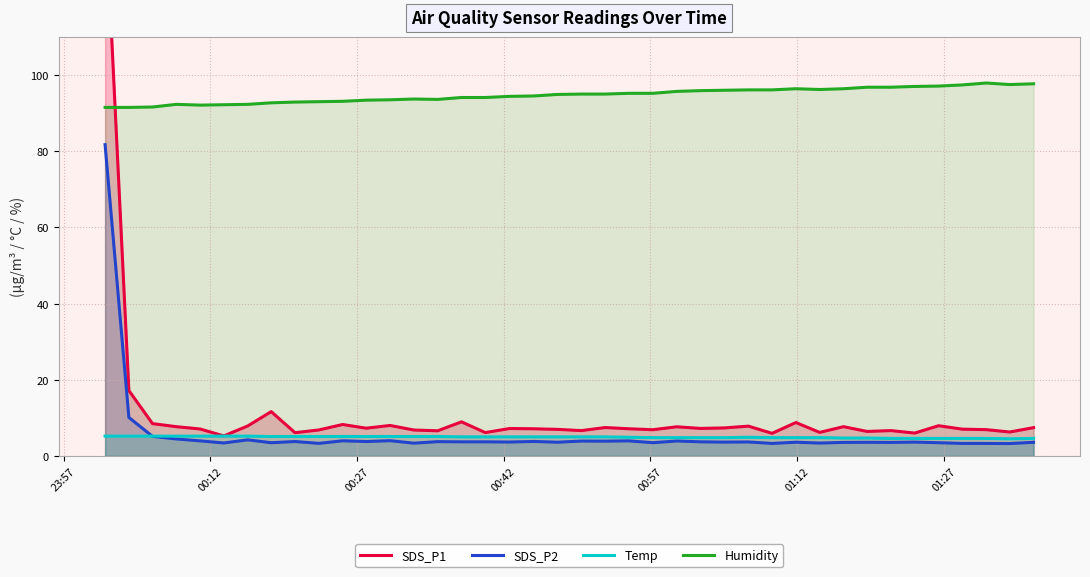

True or false: SDS_P2 and Humidity cross at least once.

False